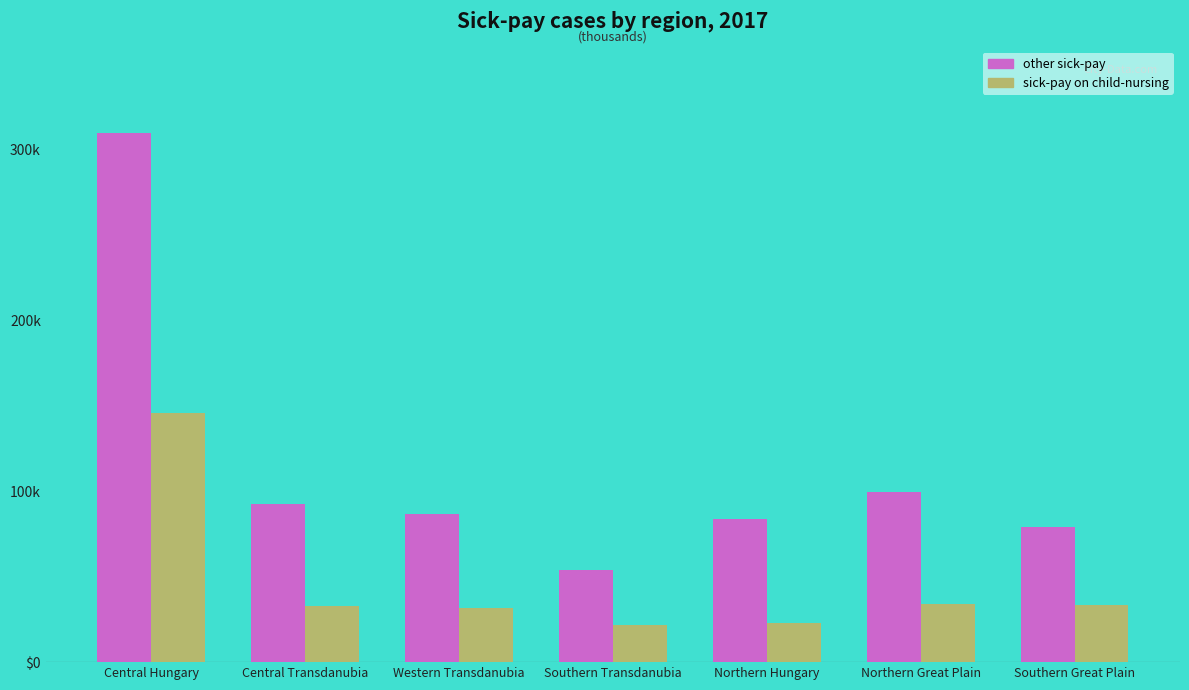

Reading left to right, transcribe all the data shown in this chart.

other sick-pay: 309.2	92.7	86.9	53.8	83.8	99.2	78.9
sick-pay on child-nursing: 145.7	32.7	31.4	21.7	22.8	34.1	33.5